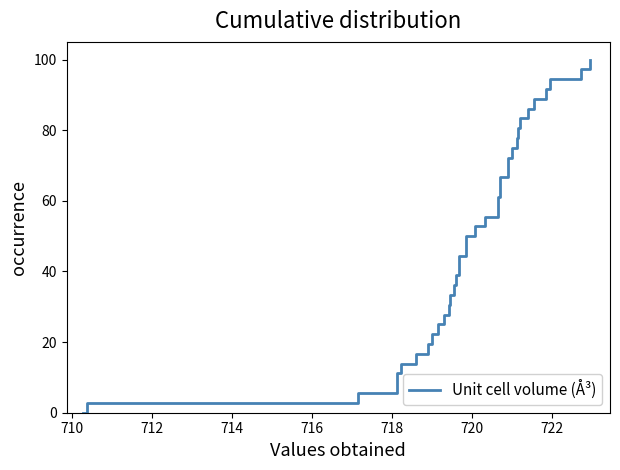

What is the difference between the second highest and minimum values?

97.2